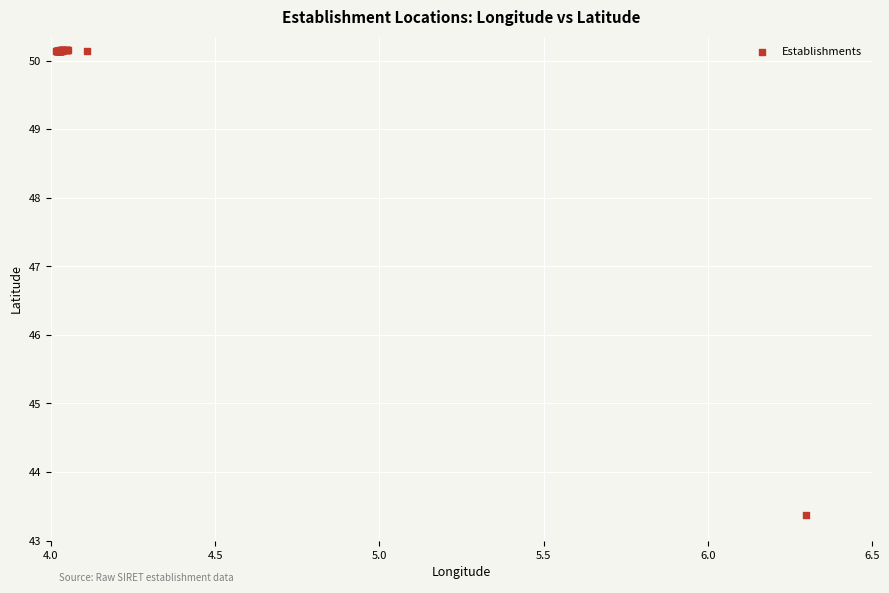

What Y value in the scatter plot is closest to 46?

43.4